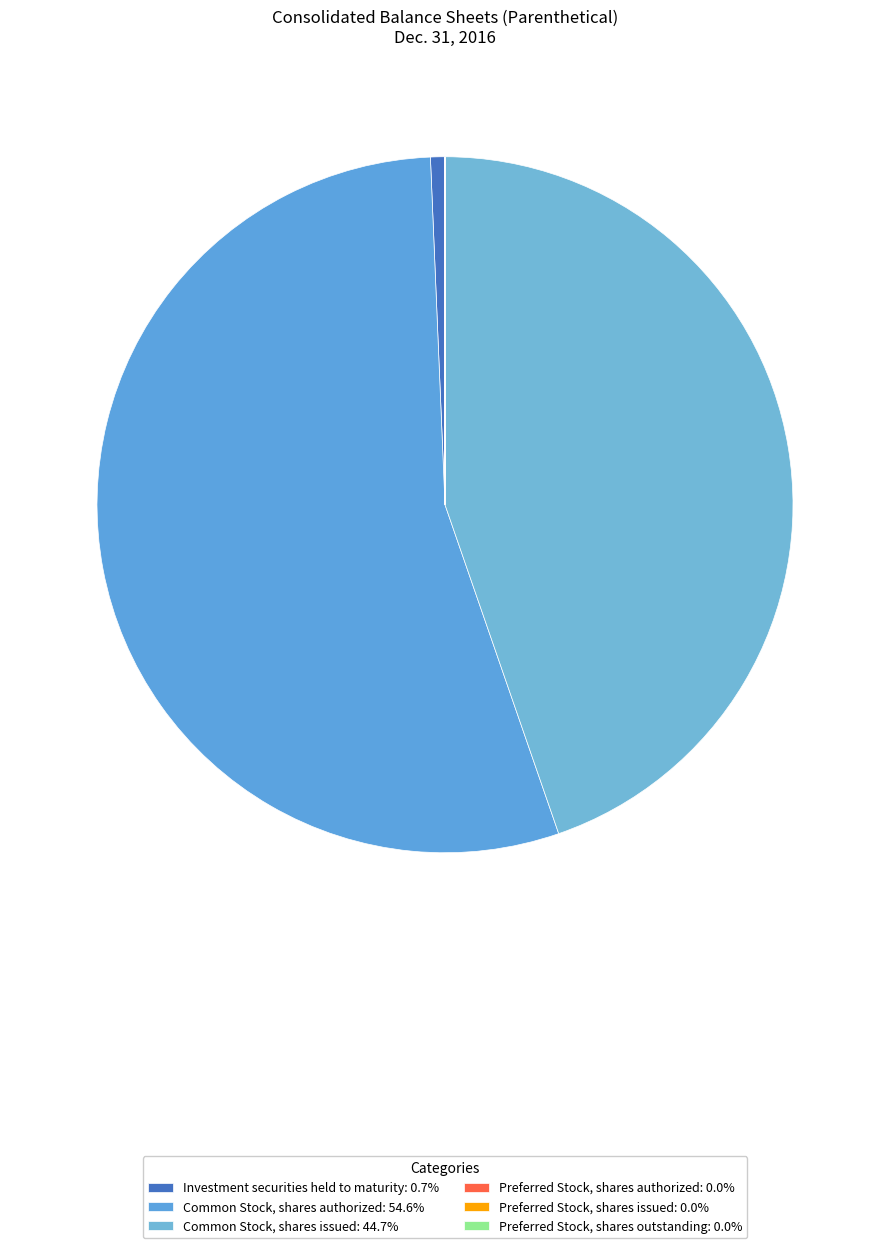

What is the change in value from Common Stock, shares issued to Preferred Stock, shares authorized?

-40912097